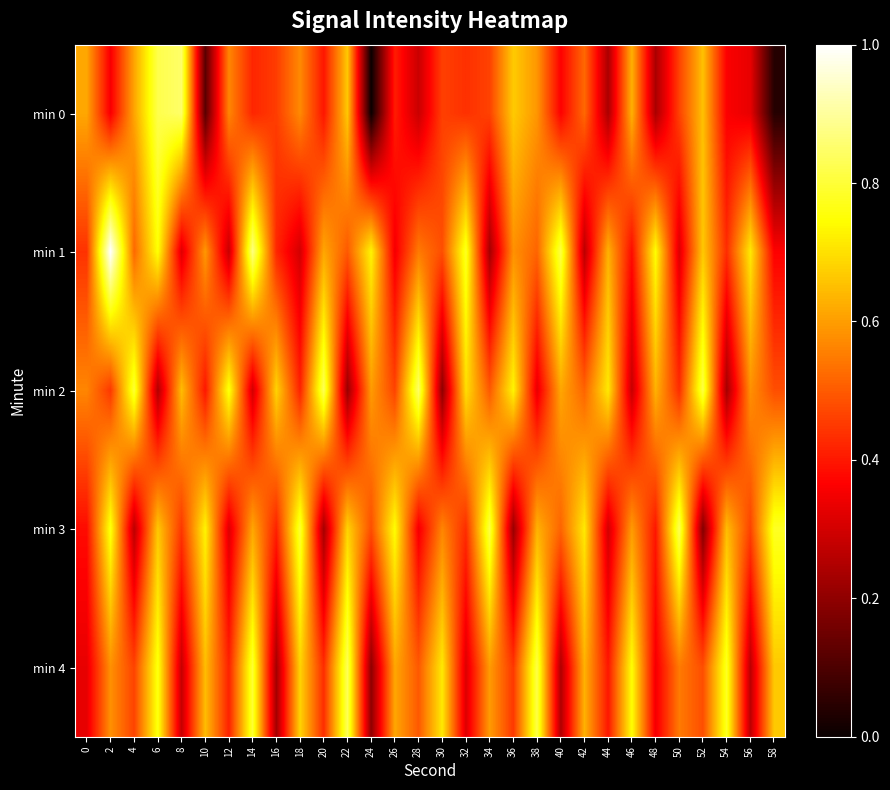

Count the number of data series in this chart.

5